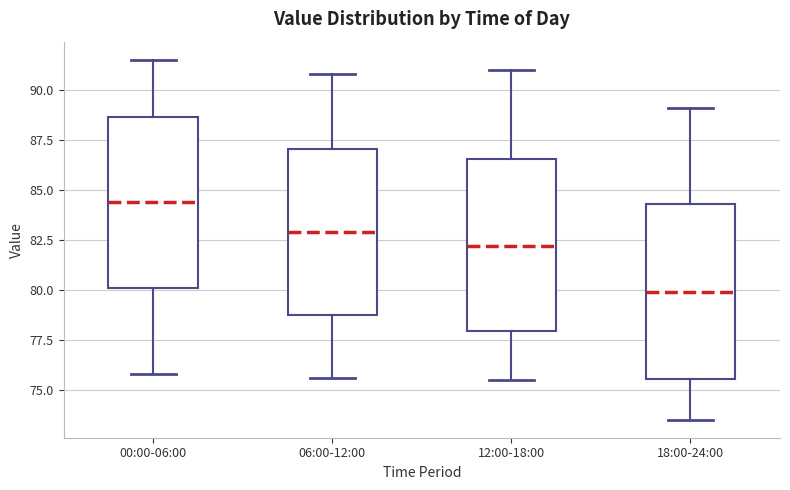

Reading left to right, transcribe this box plot: for each box, give where its median line is, the range the box spans, and where its two whiskers end, as read against the y-axis. The values are not printed on the chart, so give them approximately, as read against the axis.

00:00-06:00: median 84.5, box 80.0 to 88.5, whiskers 76.0 to 91.5
06:00-12:00: median 83.0, box 78.5 to 87.0, whiskers 75.5 to 91.0
12:00-18:00: median 82.0, box 78.0 to 86.5, whiskers 75.5 to 91.0
18:00-24:00: median 80.0, box 75.5 to 84.5, whiskers 73.5 to 89.0